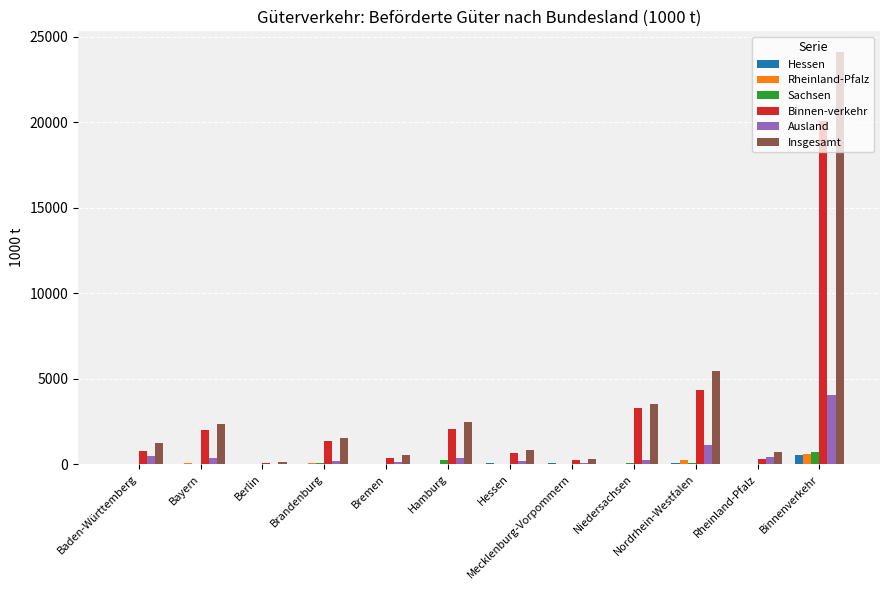

Which category has the highest value in the Ausland series?

Binnenverkehr